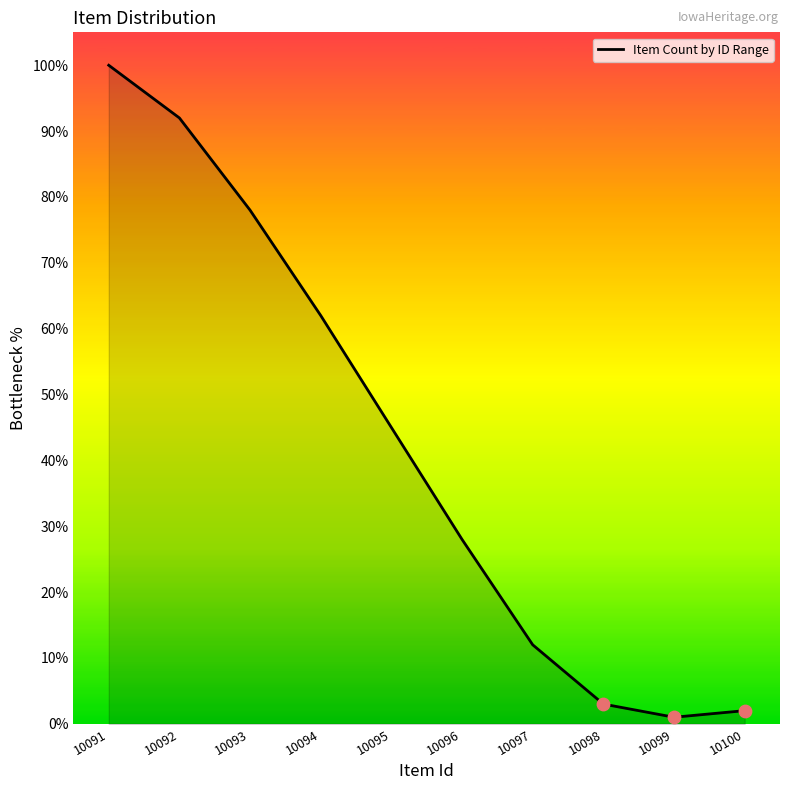

Which has a higher value, 10093 or 10091?

10091